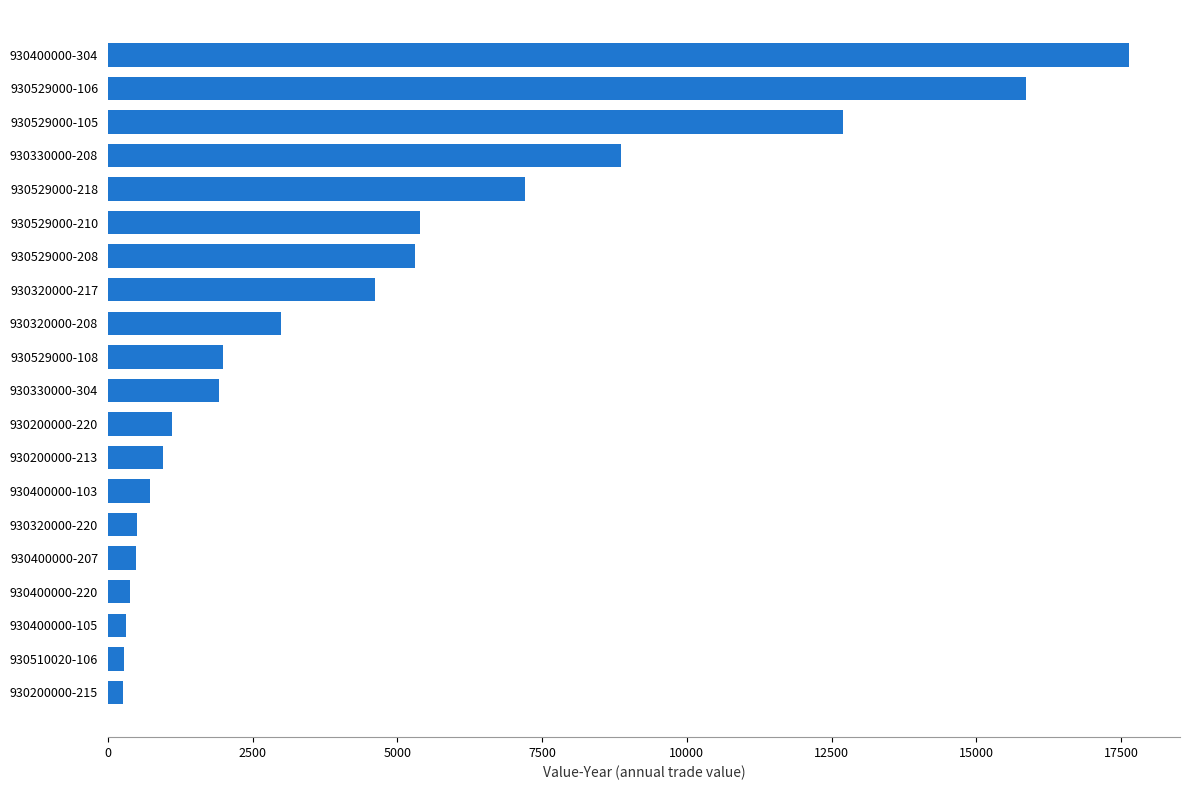

At which label is the value closest to 8943?

930330000-208